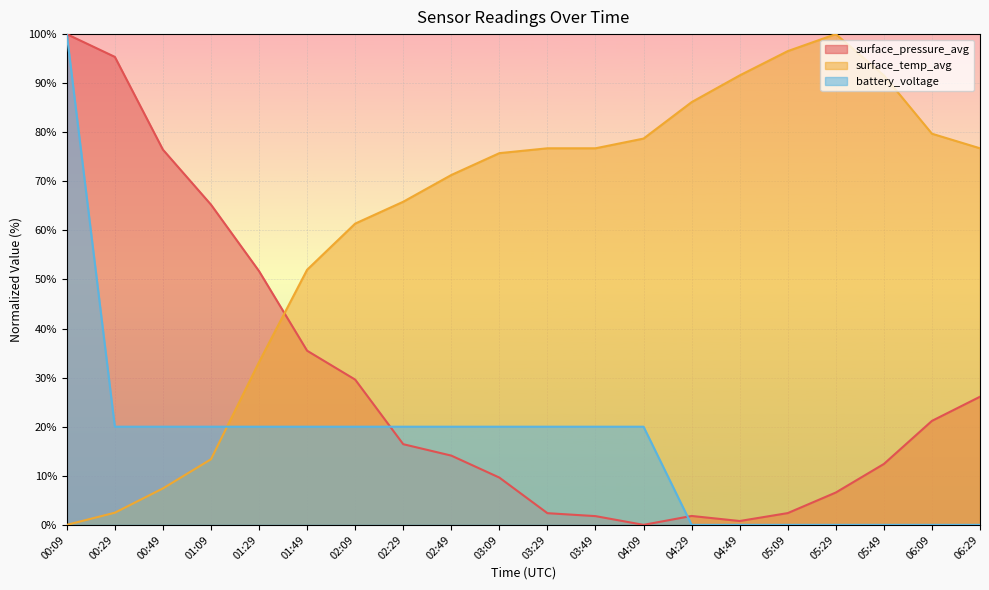

At which category is the sum across all series the highest?

00:09